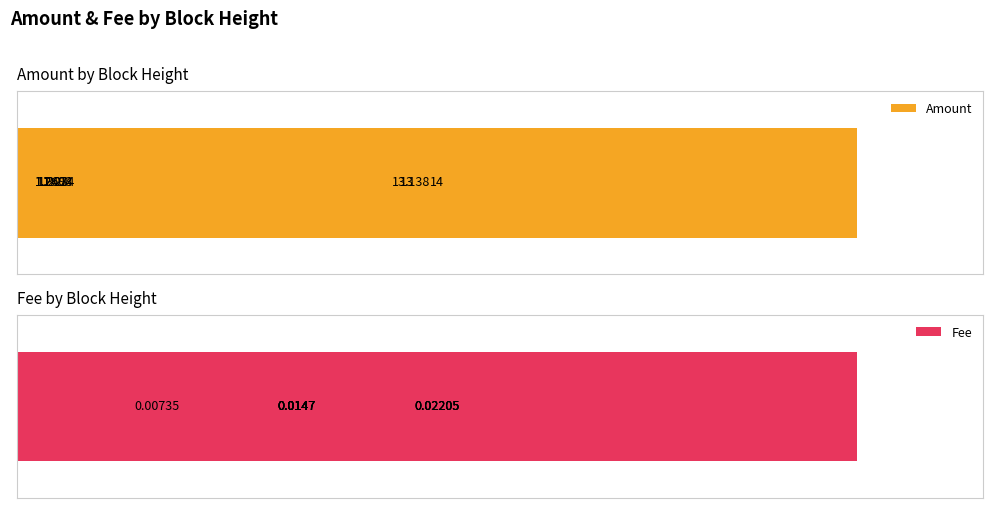

Which series has the largest total across all categories?

Amount